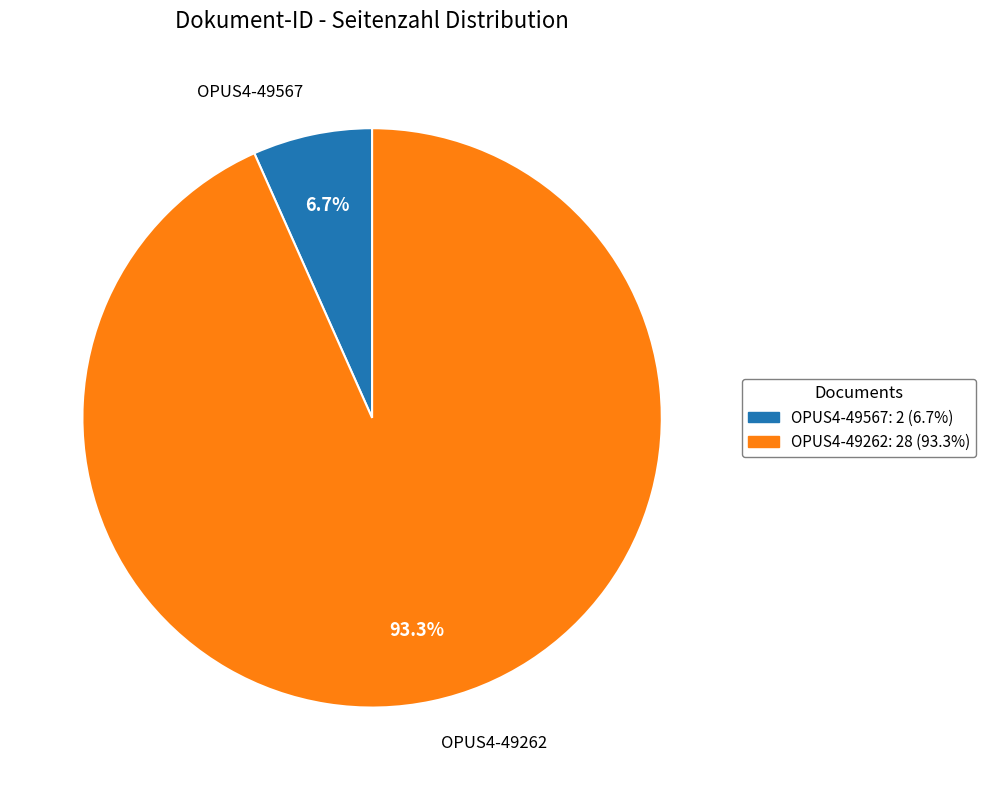

Combined, do OPUS4-49262 and OPUS4-49567 account for over 50%?

Yes